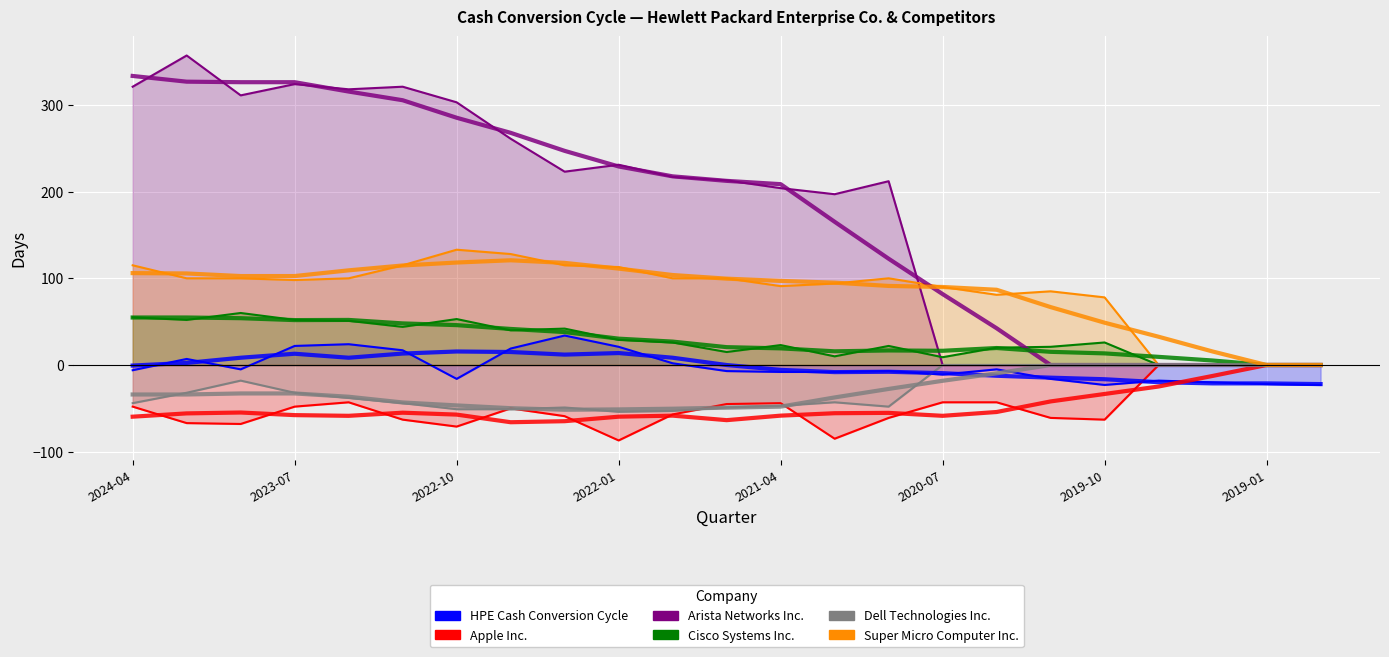

What is the difference between the Apple Inc. values at 21 and 10?

57